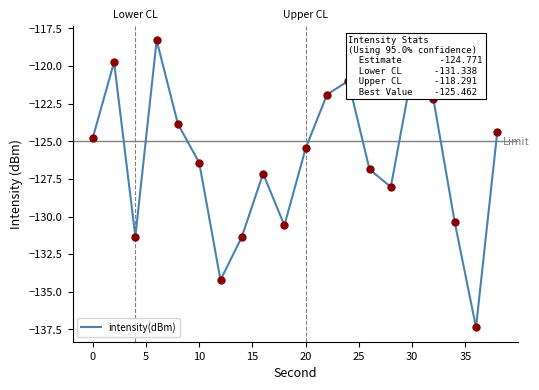

What is the maximum value shown in the chart?

-118.3